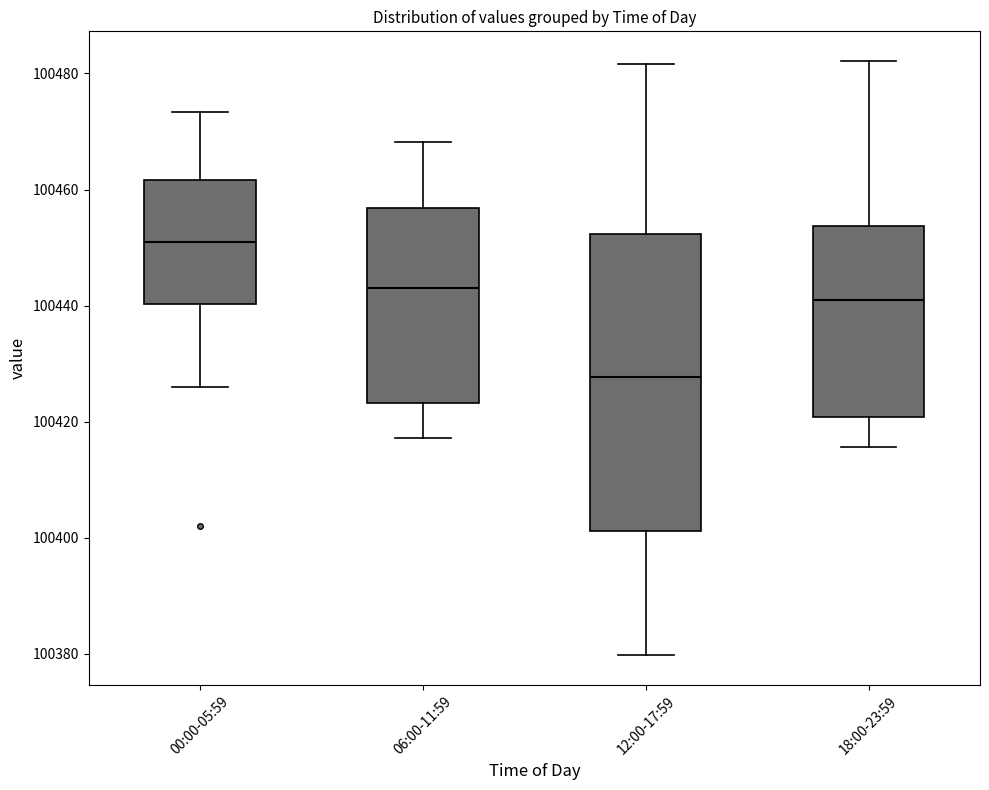

Which box is the tallest, from its lower edge to its upper edge?

12:00-17:59